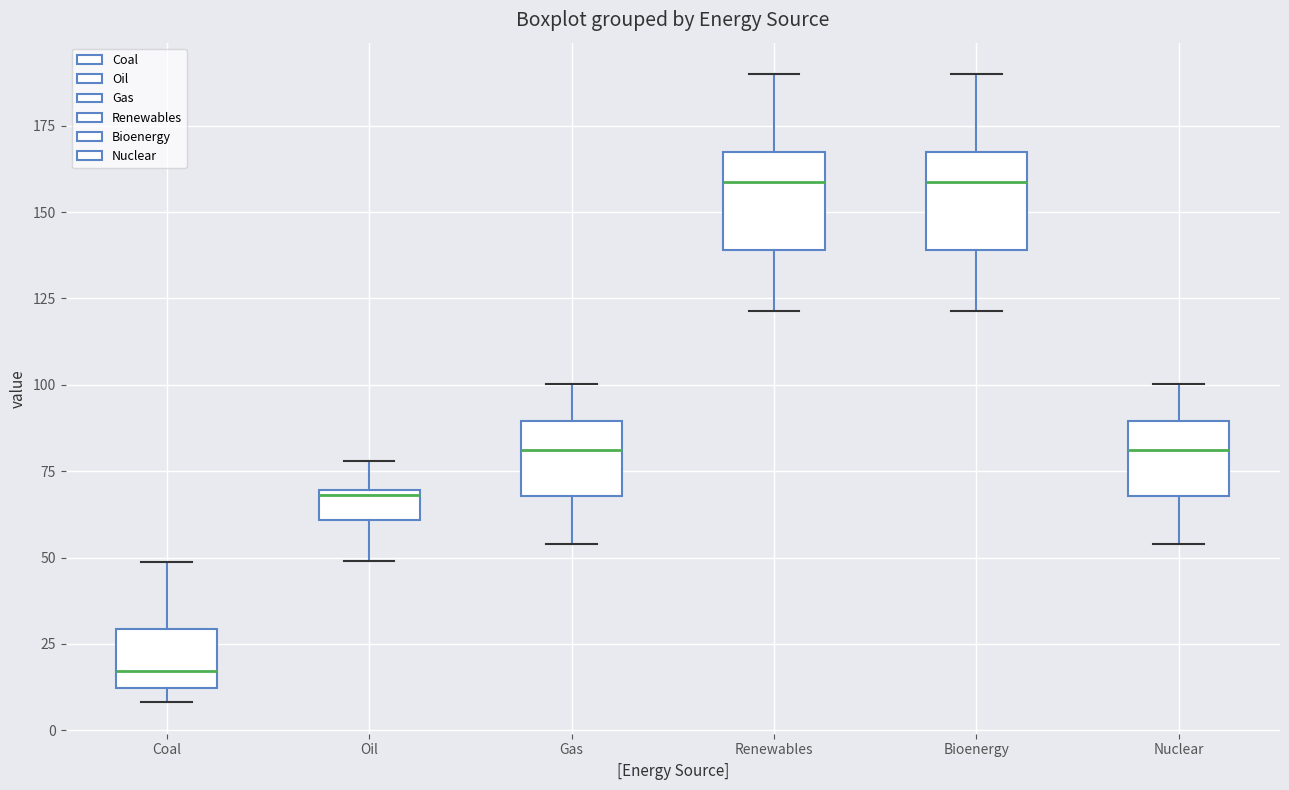

Where does the upper whisker of the box for Gas end on the y-axis? The values are not printed on the chart, so give them approximately, as read against the axis.

100